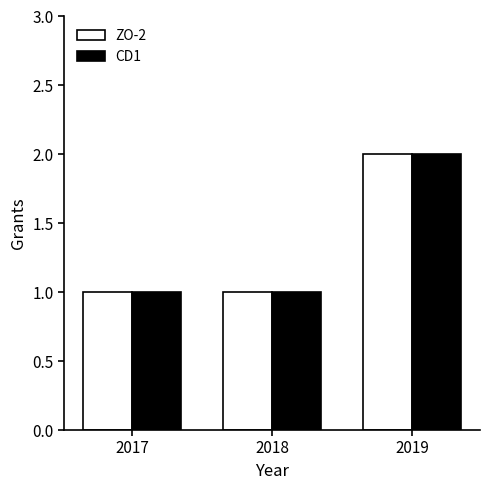

The CD1 series shows 0 at 2018. True or false?

False